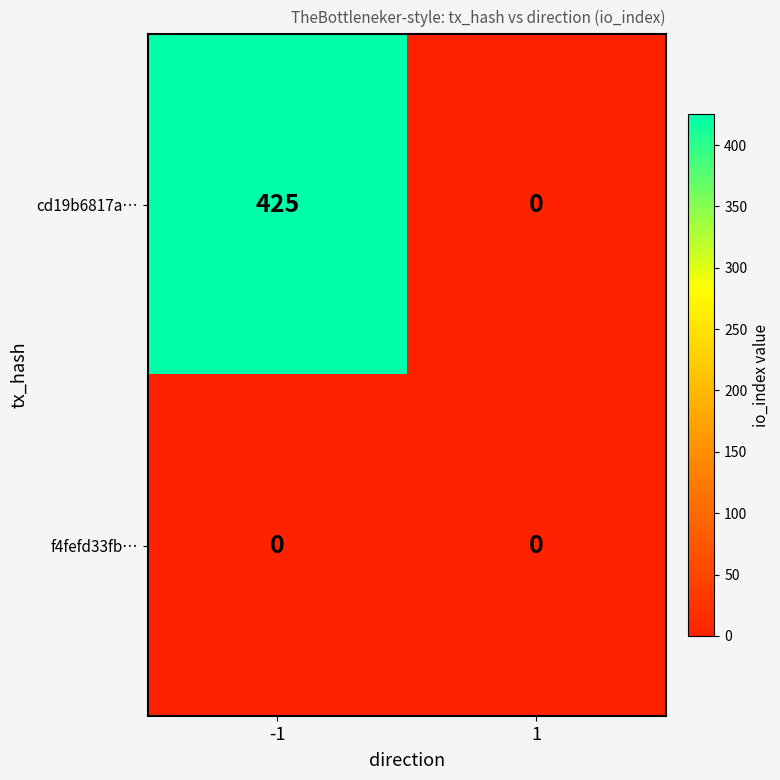

What is the difference between the highest and lowest values at -1?

425